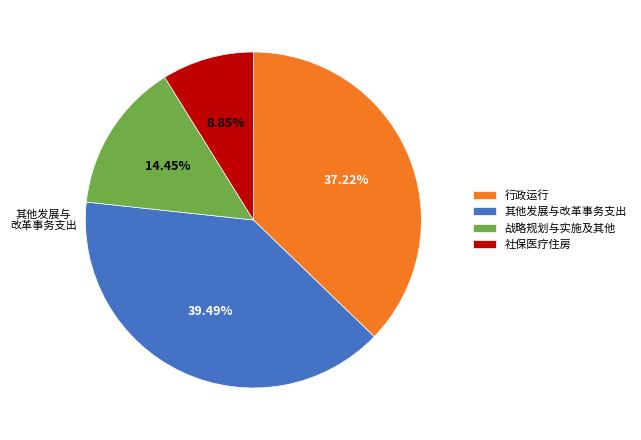

Rank the categories by value from highest to lowest.

其他发展与改革事务支出, 行政运行, 战略规划与实施及其他, 社保医疗住房